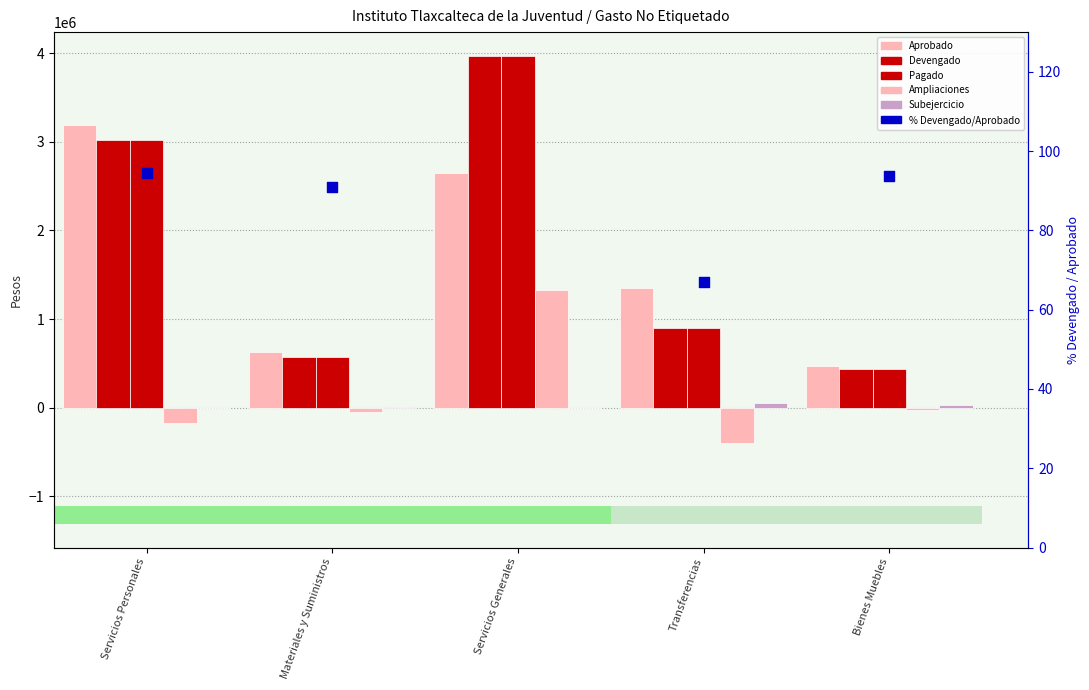

At which category is the sum across all series the highest?

Servicios Generales